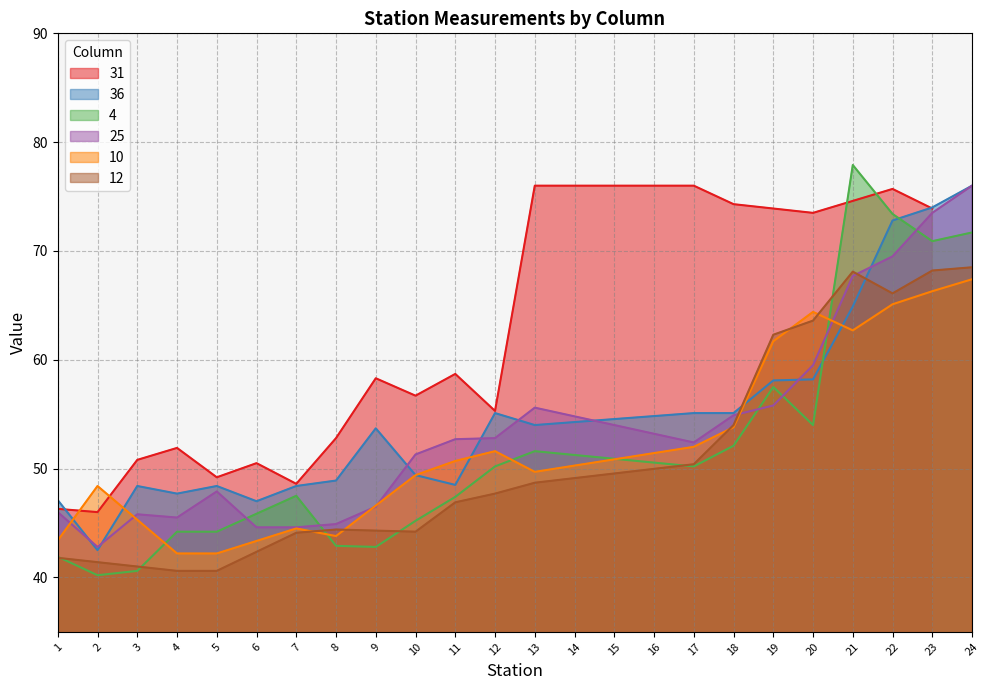

What is the highest value of the 25 series?

76.0